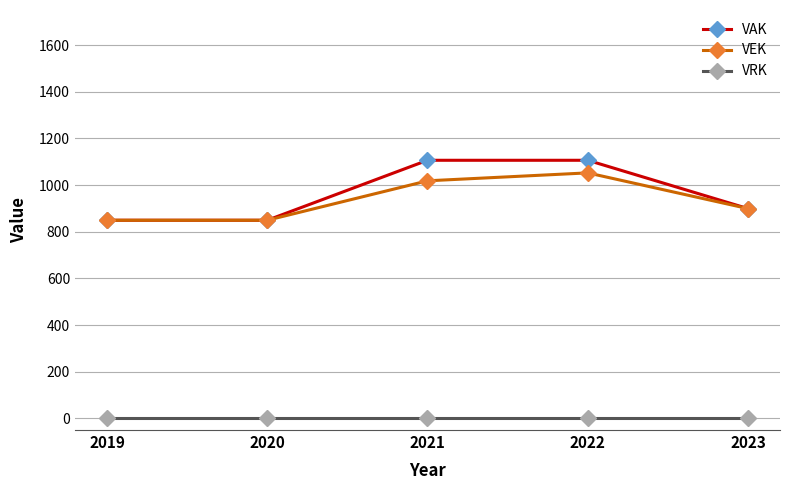

True or false: VAK and VRK intersect in this chart.

False